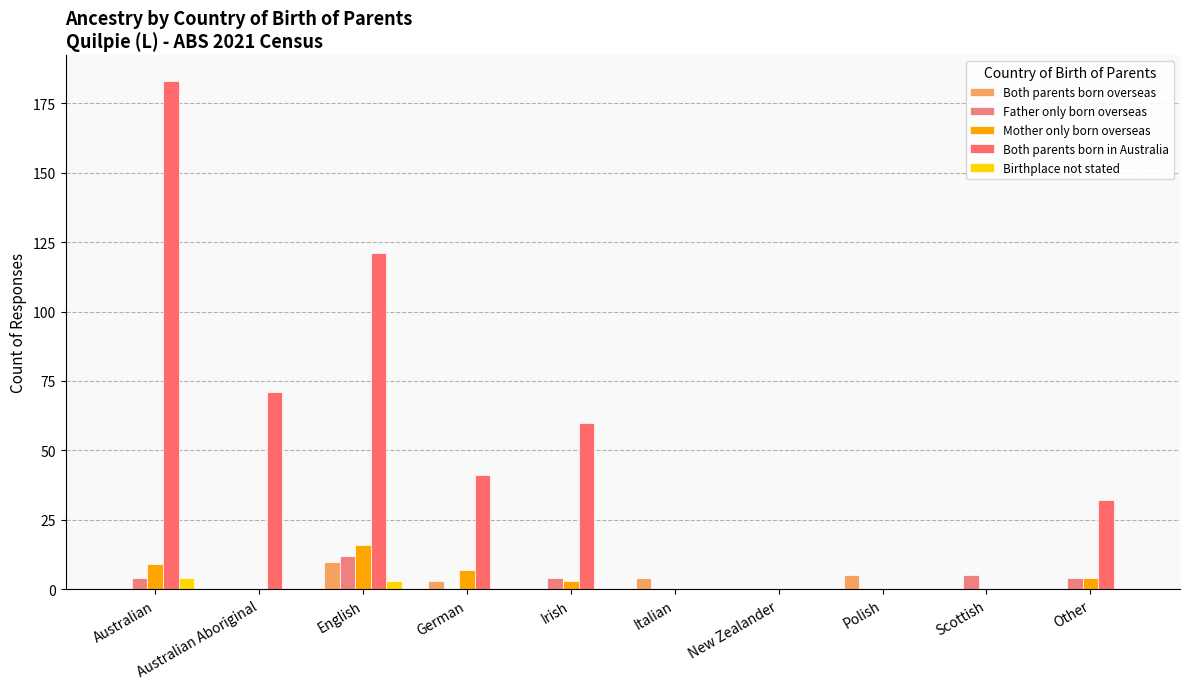

What is the sum of all Both parents born overseas values?

22